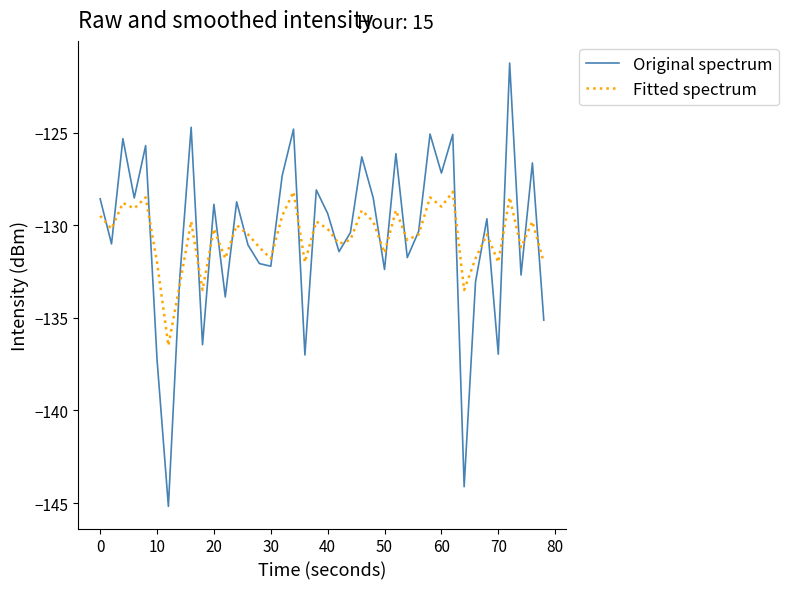

Rank the series by their maximum value, from highest to lowest.

Original spectrum, Fitted spectrum